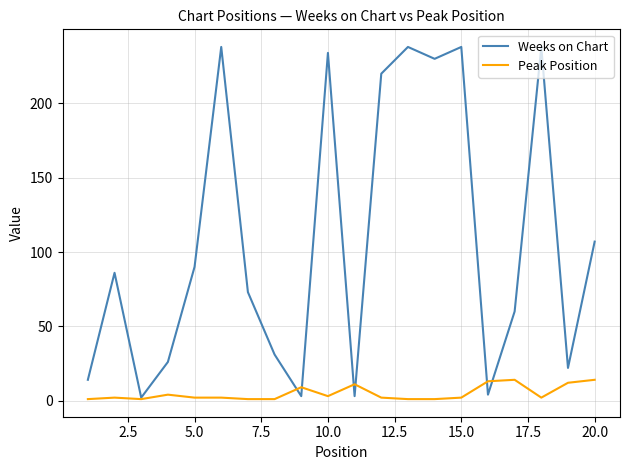

List the series in order of their overall mean, highest first.

Weeks on Chart, Peak Position